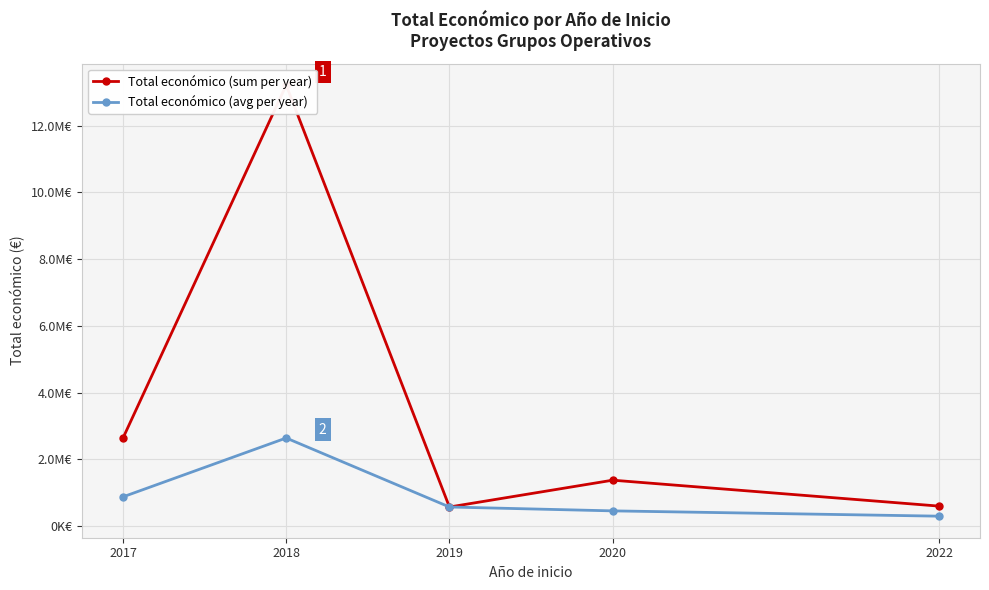

What is the greatest value displayed?

13214994.2